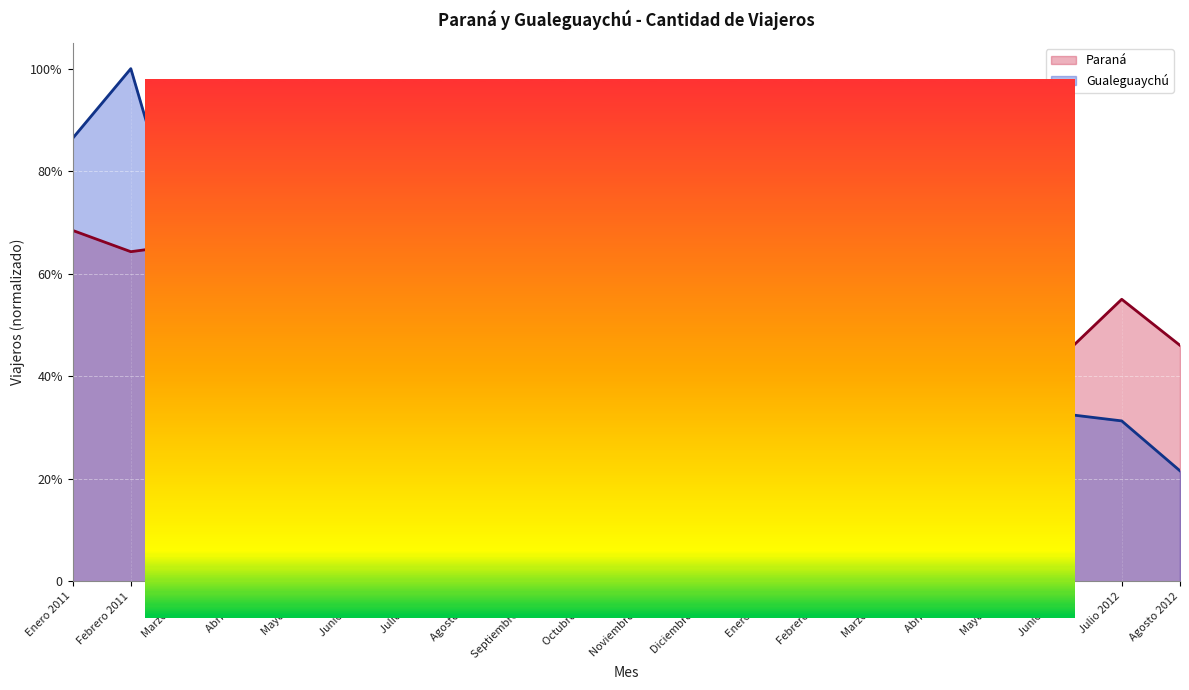

Which series has the largest range (max minus min)?

Gualeguaychú